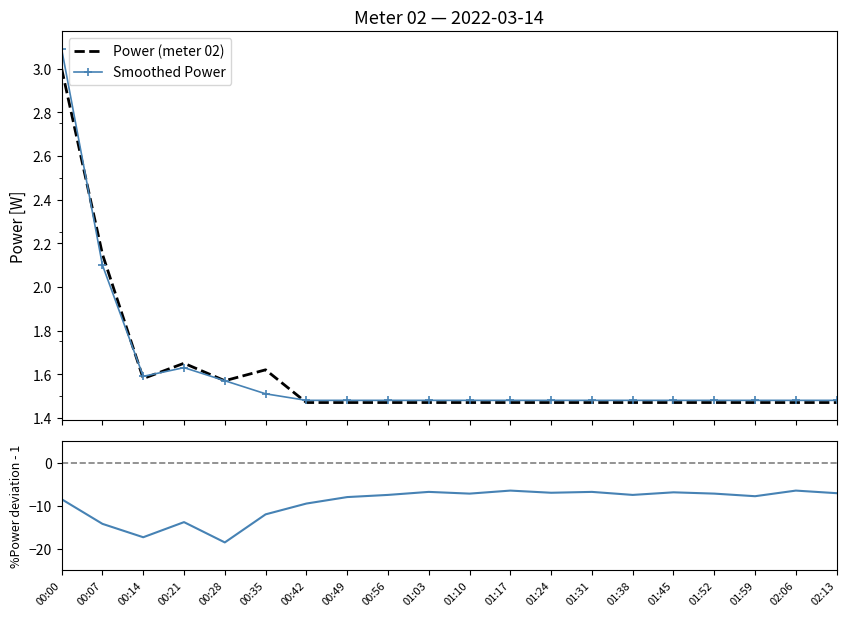

At which category does Power (meter 02) reach its first local peak?

00:21